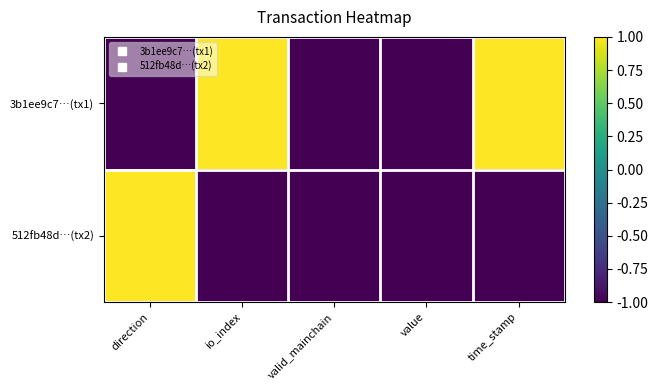

Which series has the largest range (max minus min)?

3b1ee9c7…(tx1)